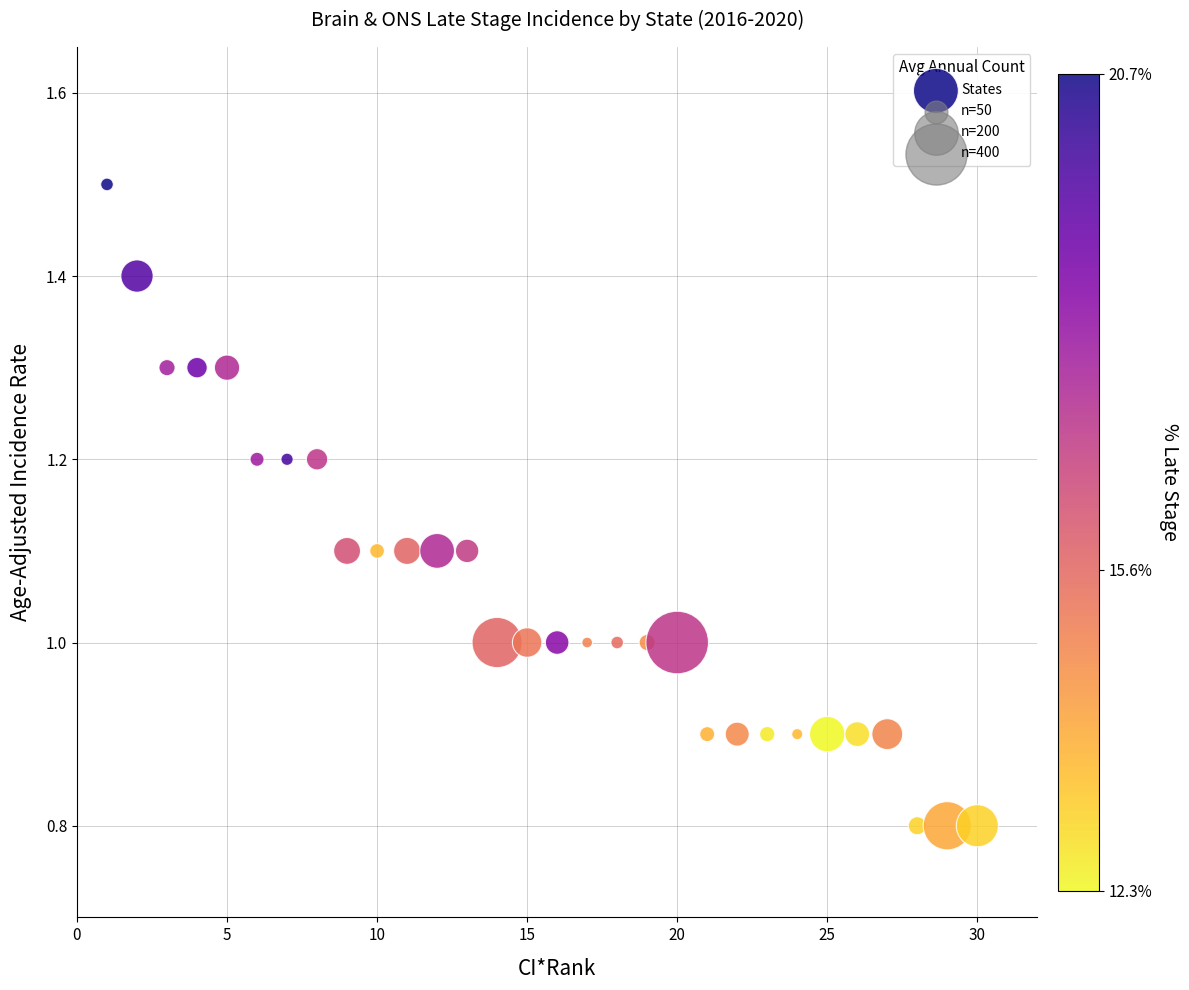

What is the range of Y values (max minus min)?

0.7